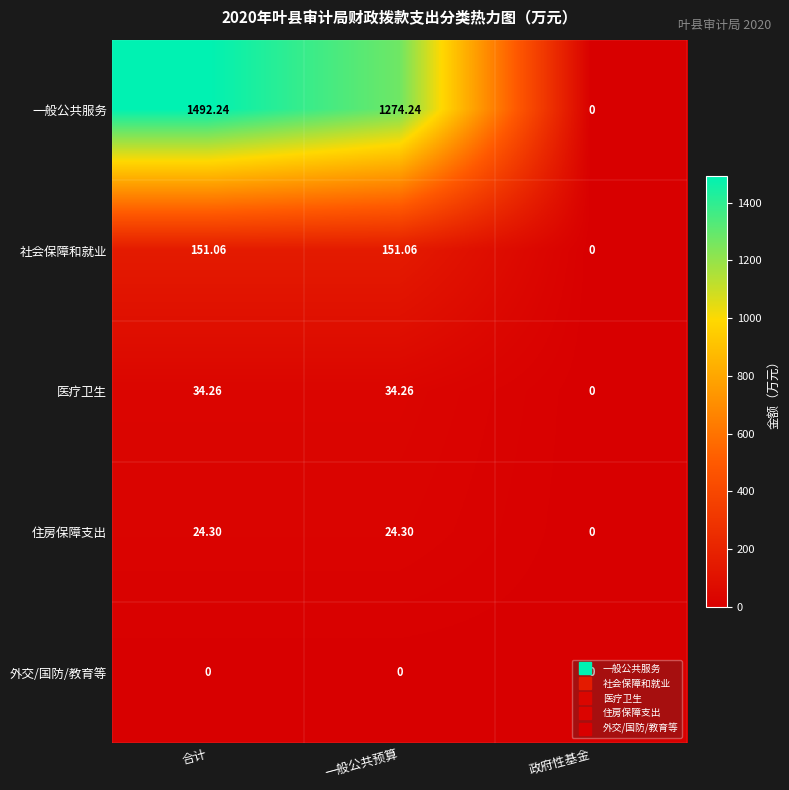

Count the number of categories in the chart.

3